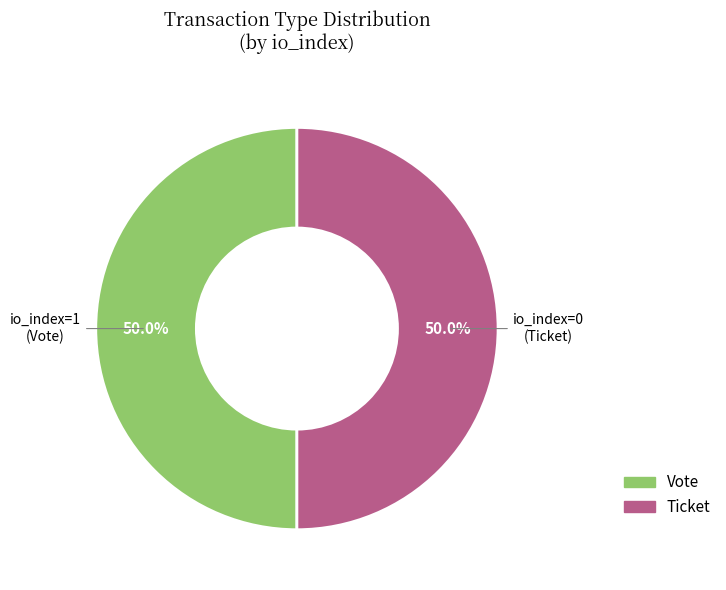

How many segments does this pie chart have?

2